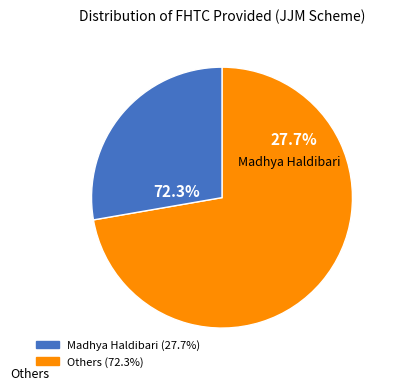

Which slice is the largest?

Madhya Haldibari